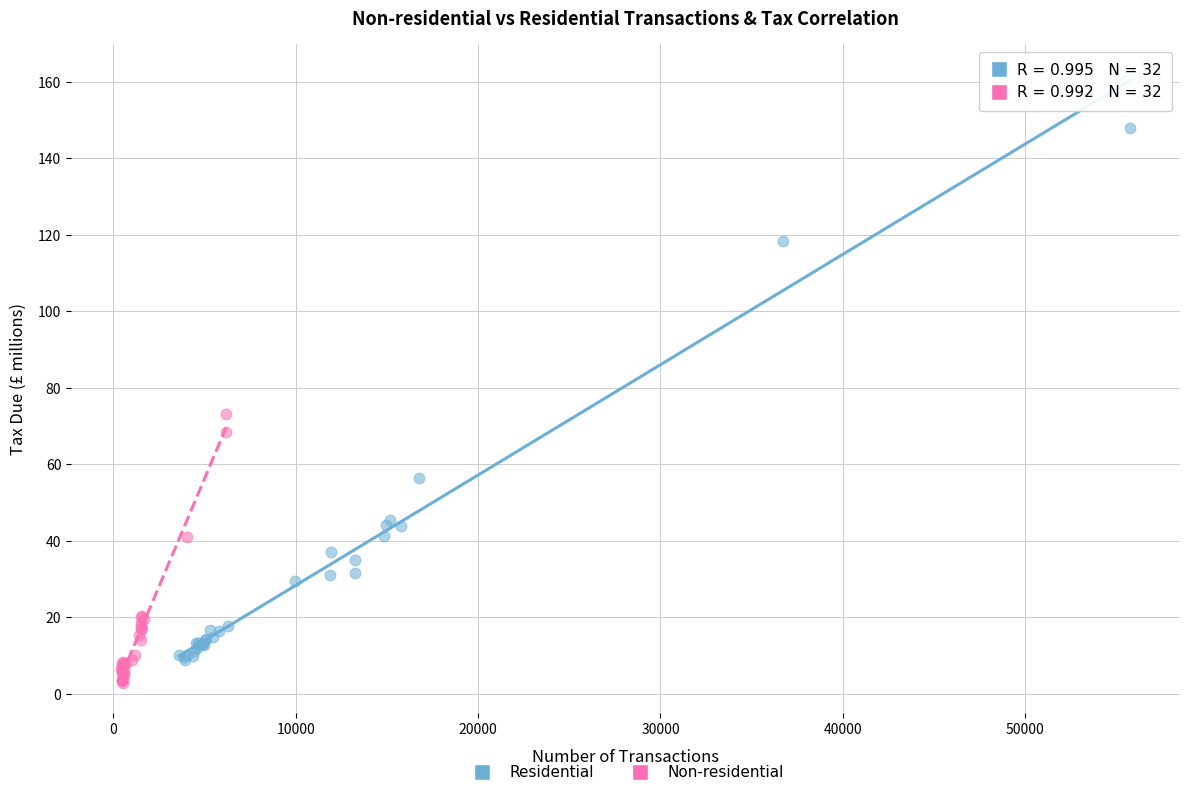

What are all the series names shown in the legend?

Residential, Non-residential